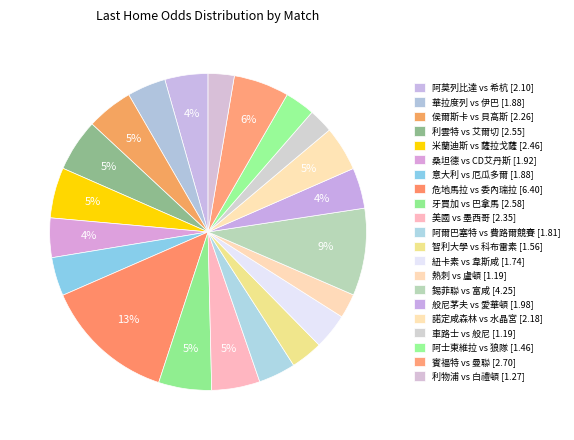

How many slices are in this pie chart?

21